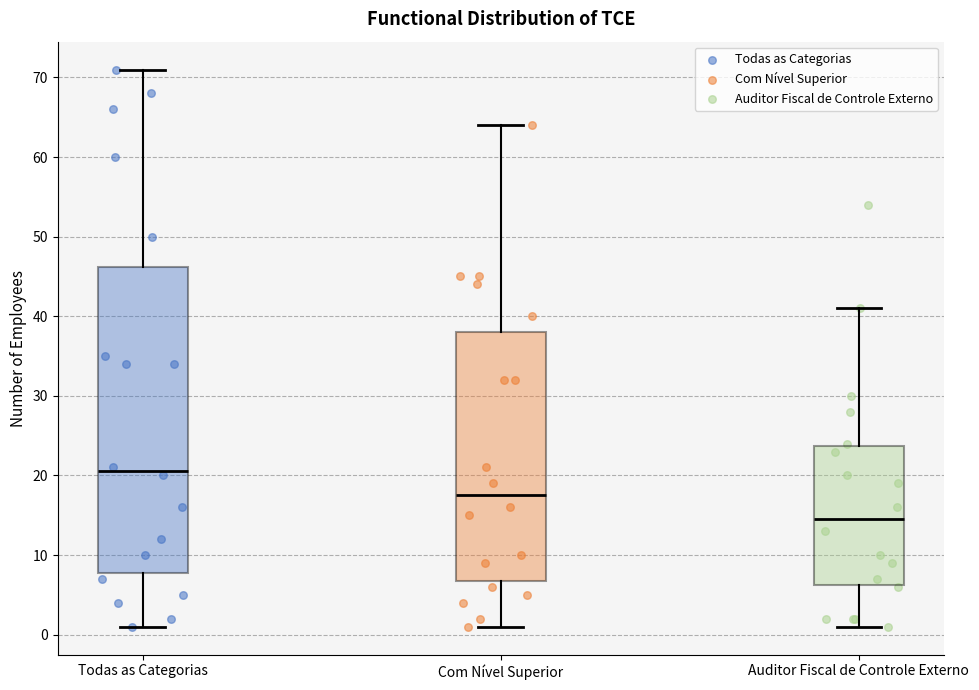

Reading left to right, read every box against the y-axis: the position of its median line, the range the box covers, and the ends of its whiskers. The values are not printed on the chart, so give them approximately, as read against the axis.

Todas as Categorias: median 21, box 8 to 46, whiskers 1 to 71
Com Nível Superior: median 18, box 7 to 38, whiskers 1 to 64
Auditor Fiscal de Controle Externo: median 15, box 6 to 24, whiskers 1 to 41